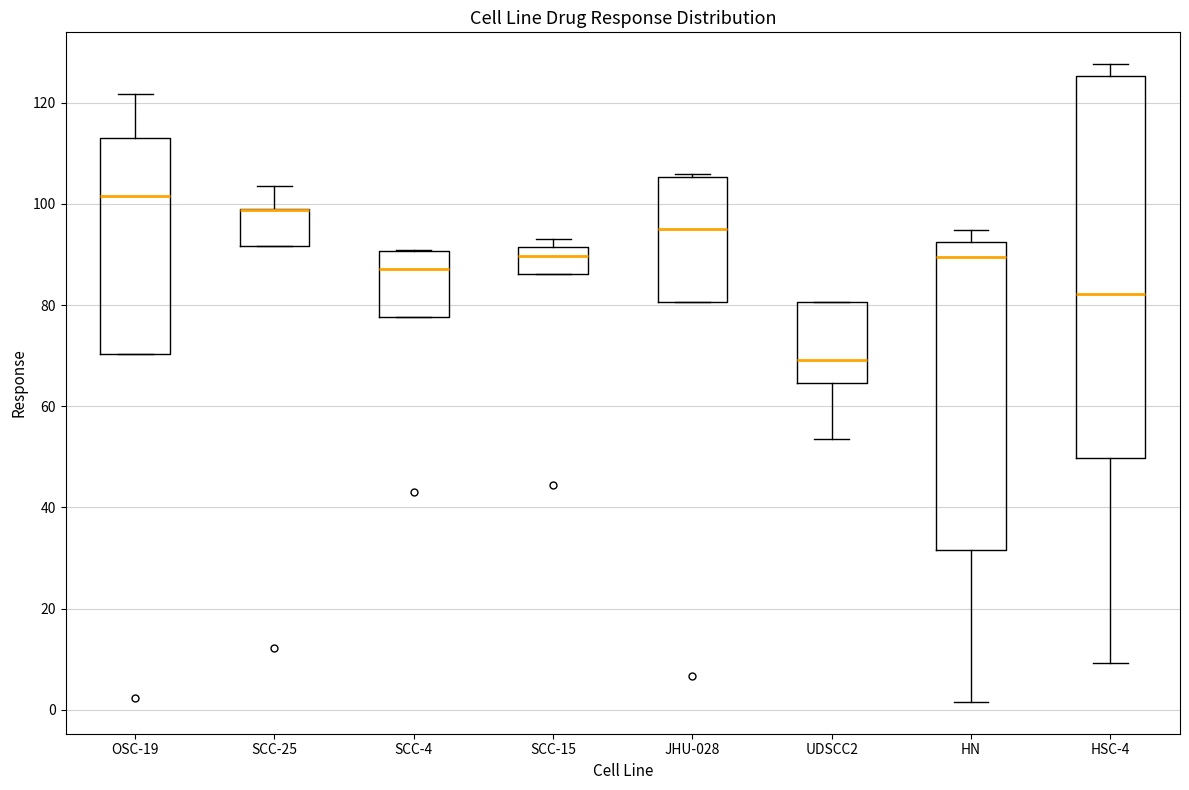

Which box is the tallest, from its lower edge to its upper edge?

HSC-4